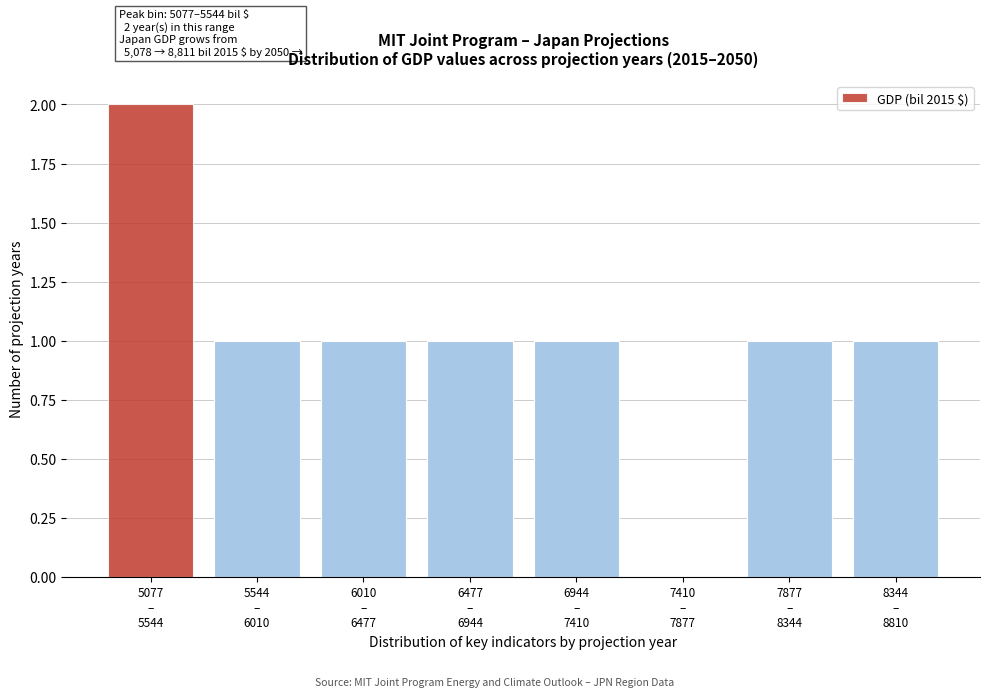

What is the sum of all values?

8